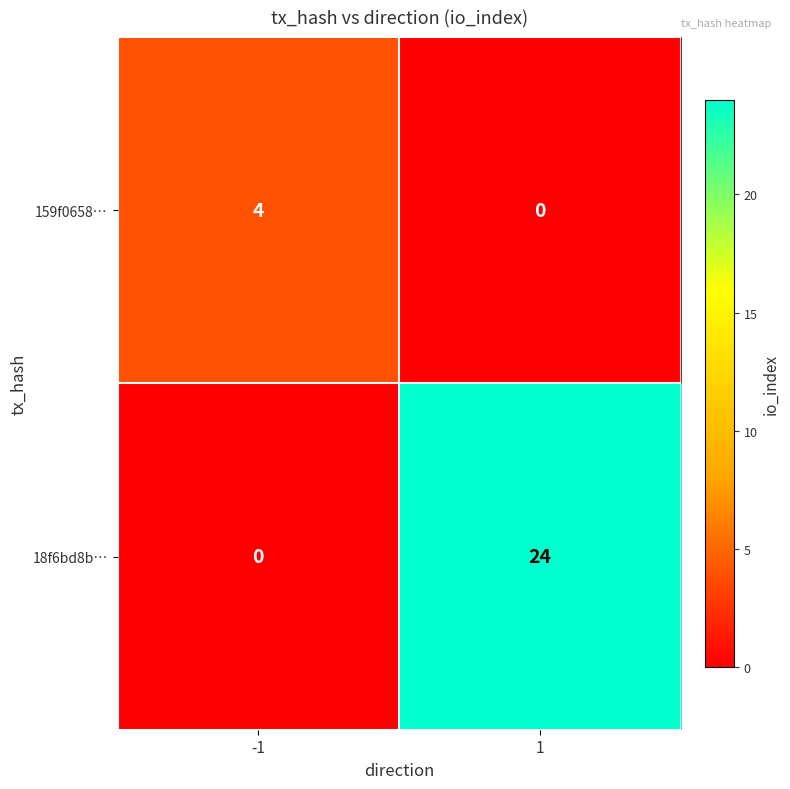

Reading left to right, extract all data points from this chart.

159f0658…: 4	0
18f6bd8b…: 0	24